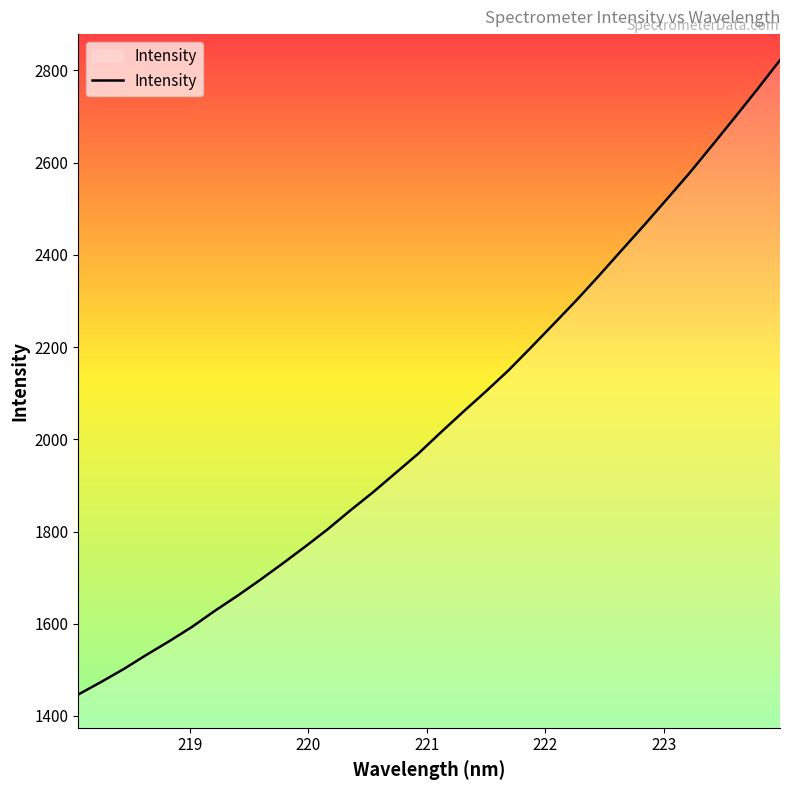

Does the chart display data point markers on the line(s)?

No